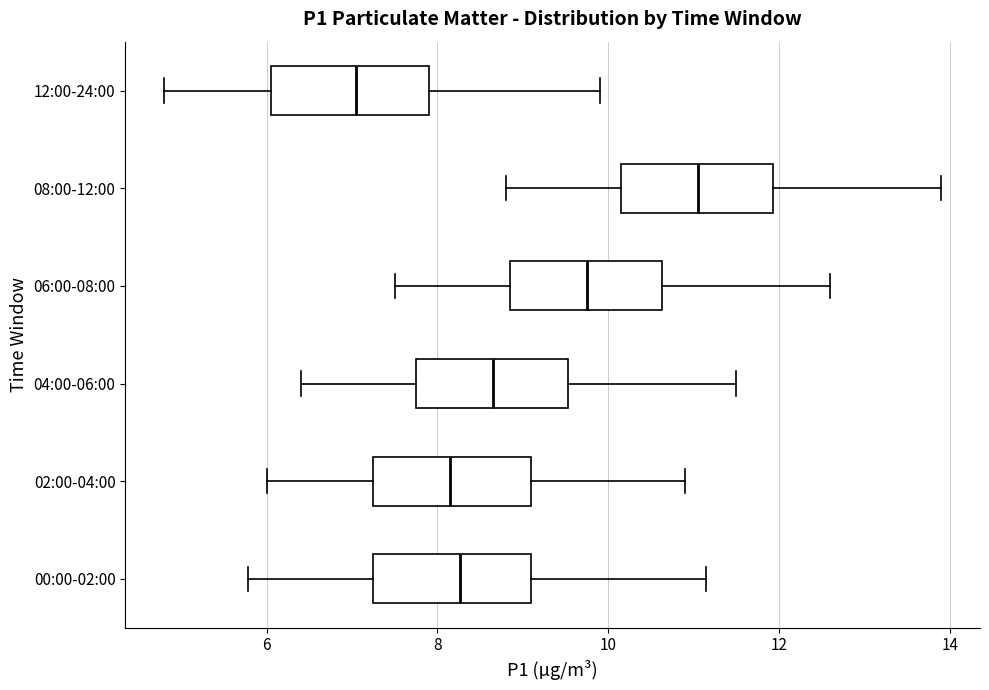

Where does the median line of the box for 12:00-24:00 sit on the x-axis? The values are not printed on the chart, so give them approximately, as read against the axis.

7.0